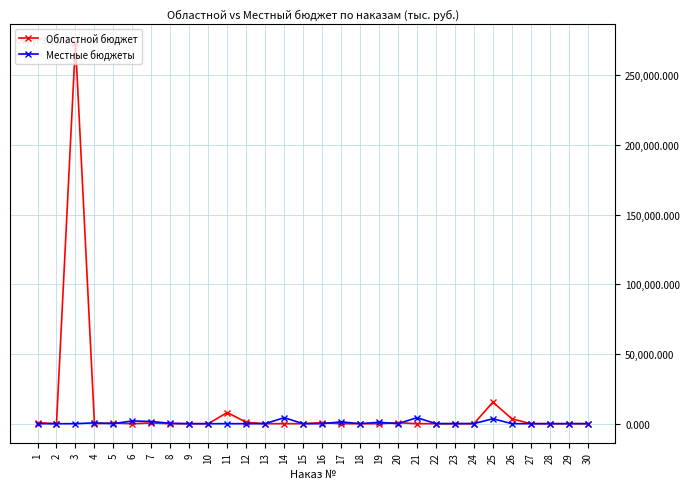

The value of Областной бюджет at 10 is -136337.3. True or false?

False